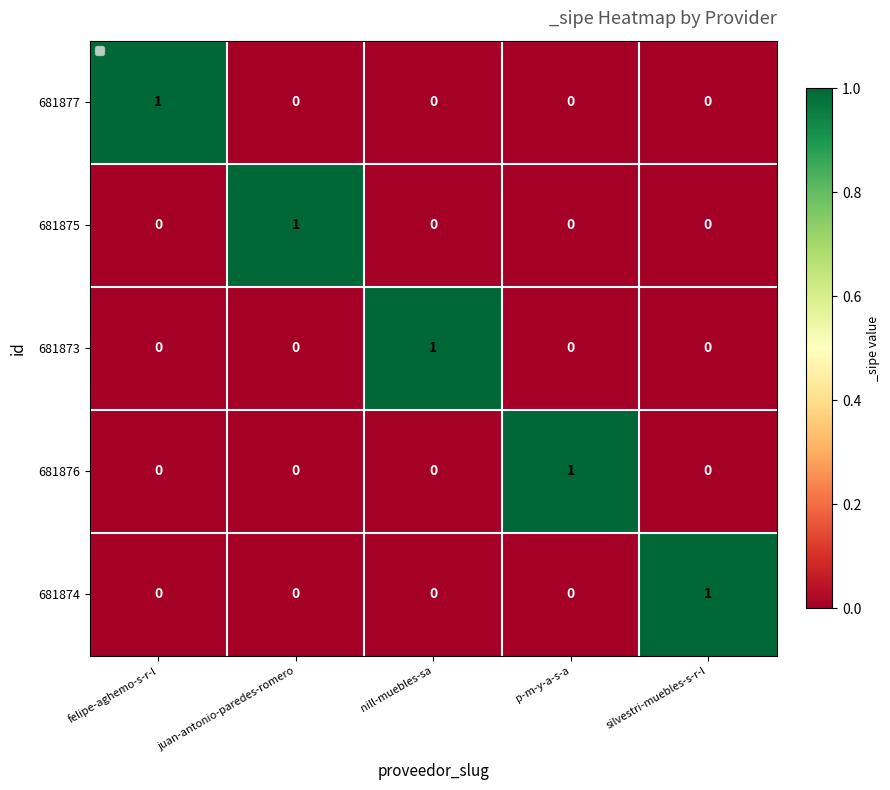

At how many categories does at least one series exceed 0?

5